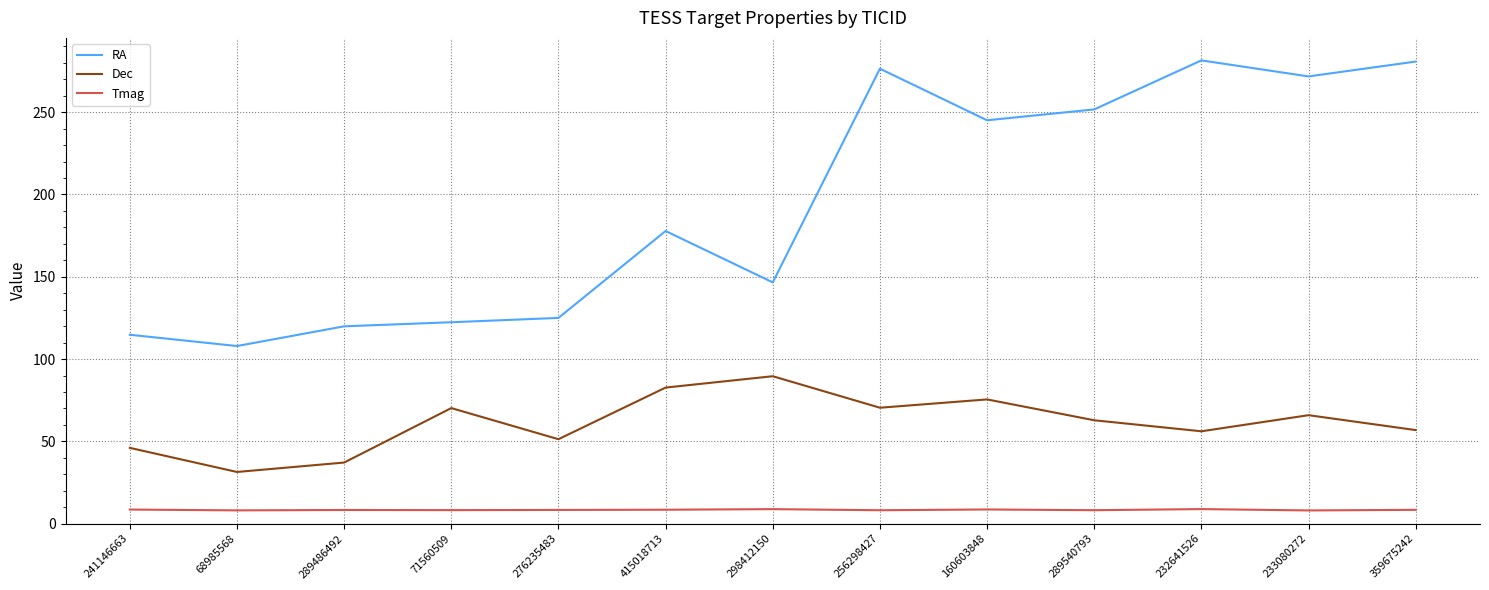

Which category has the lowest value in the Dec series?

68985568